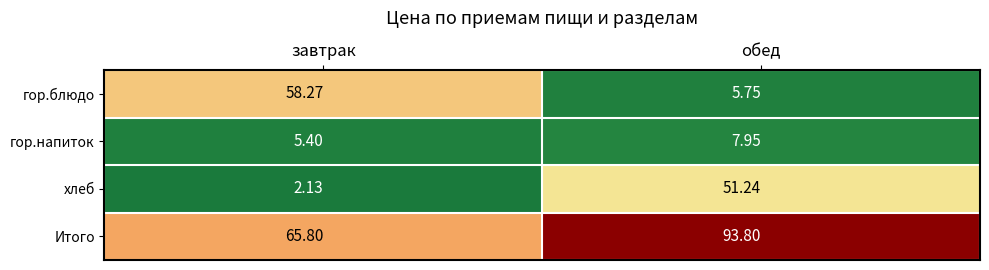

Which series has the largest total across all categories?

Итого